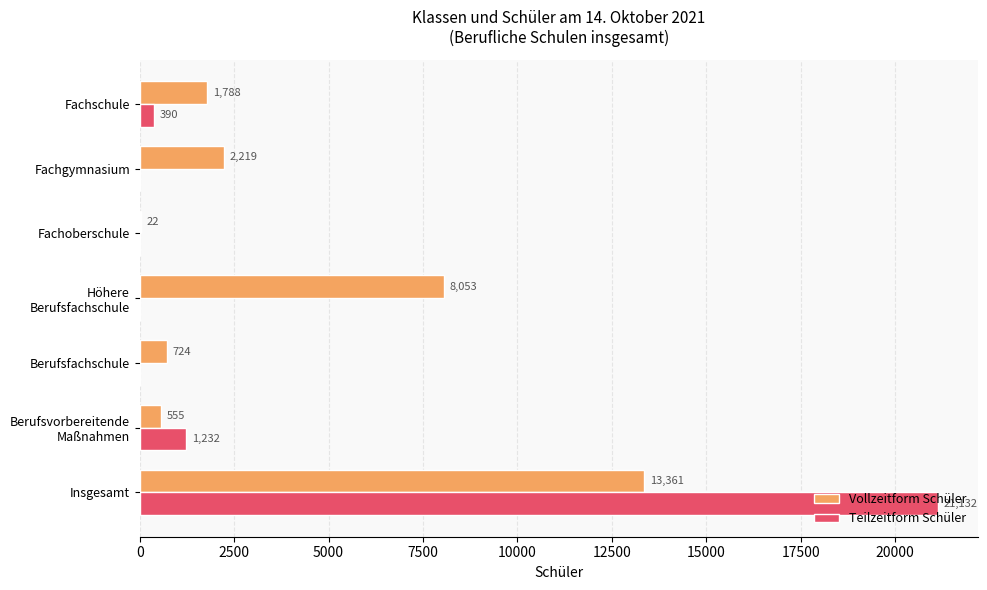

What is the sum of all Teilzeitform Schüler values?

22754